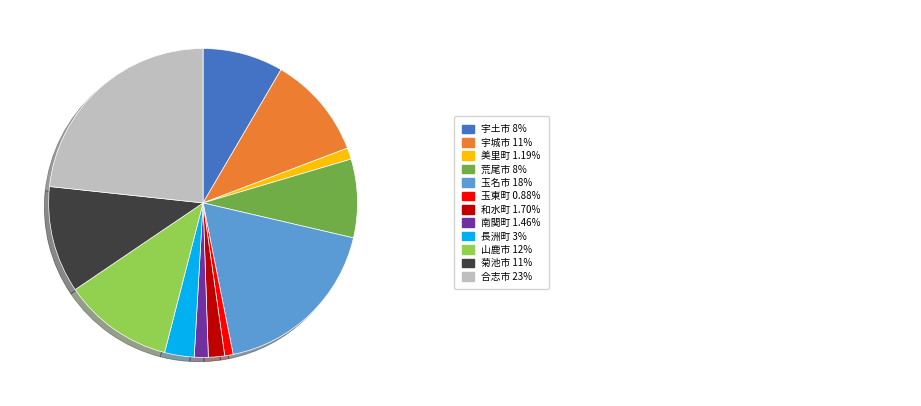

How many segments does this pie chart have?

12